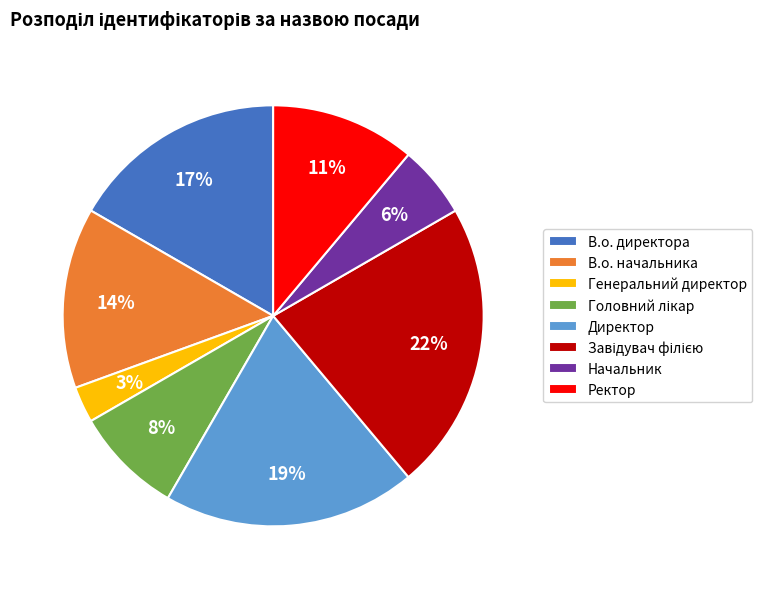

Does any single category account for the majority?

No